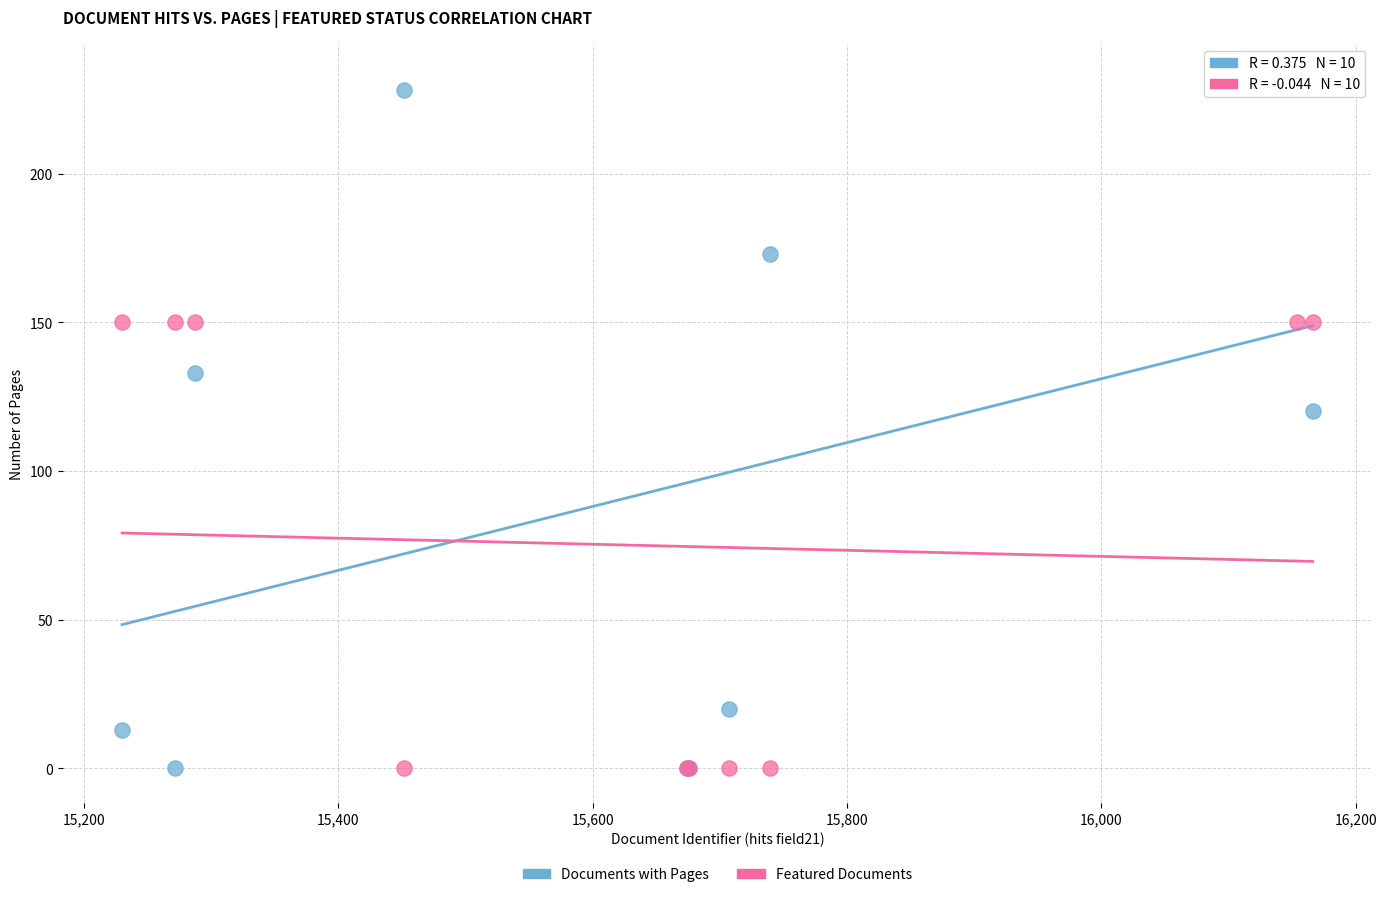

Which series has the widest spread of Y values?

Documents with Pages